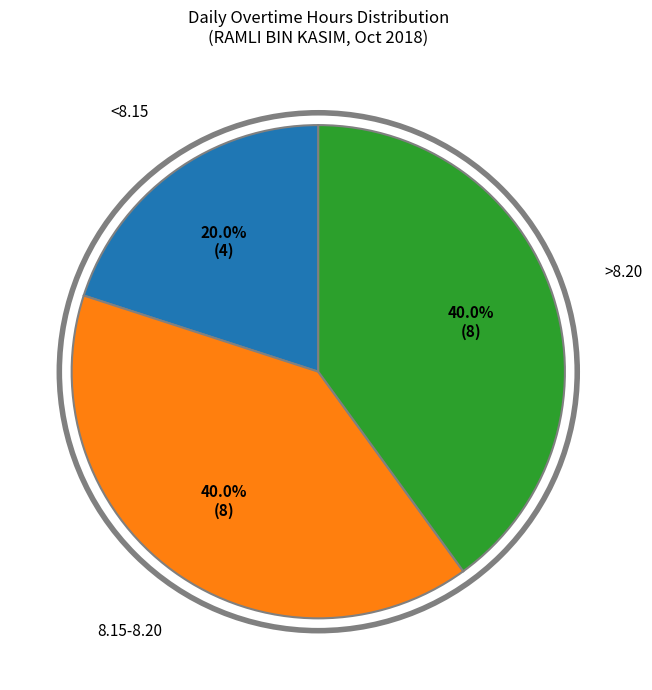

Which slice is the smallest?

<8.15